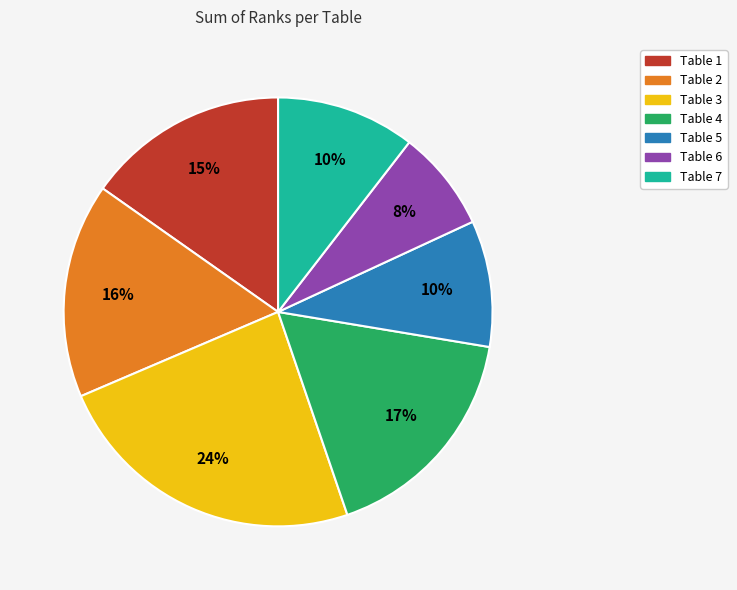

Does Table 7 account for over 50% of the chart?

No